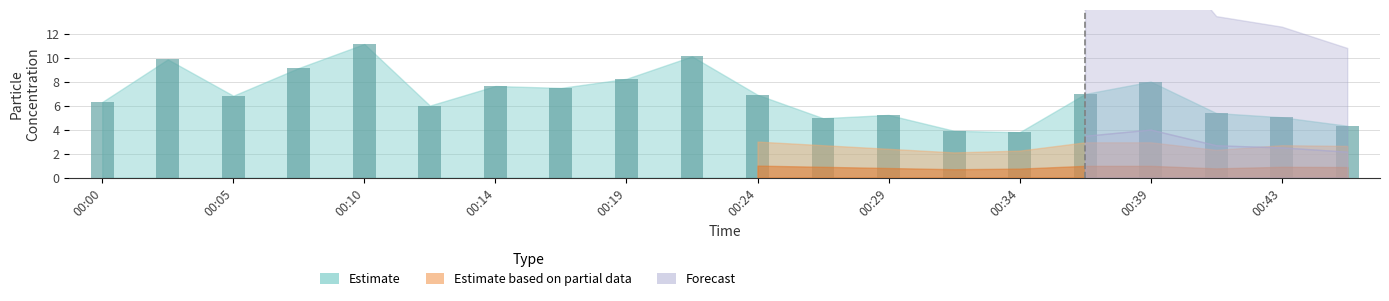

How many bars are there in total?

20